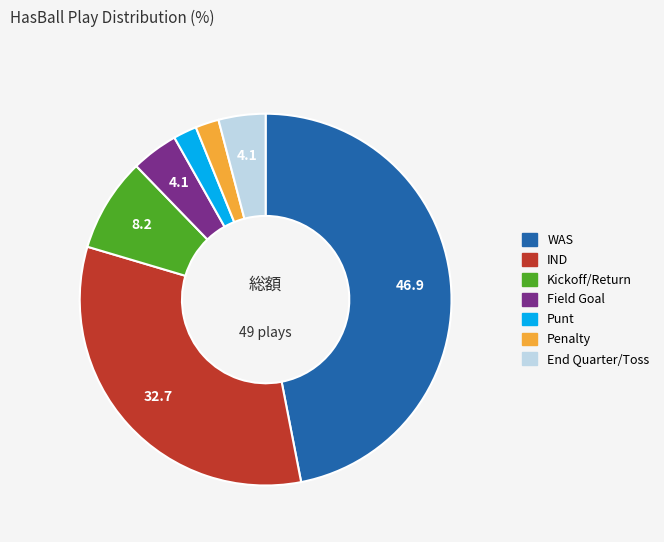

The Kickoff/Return slice represents 1% of the pie. True or false?

False